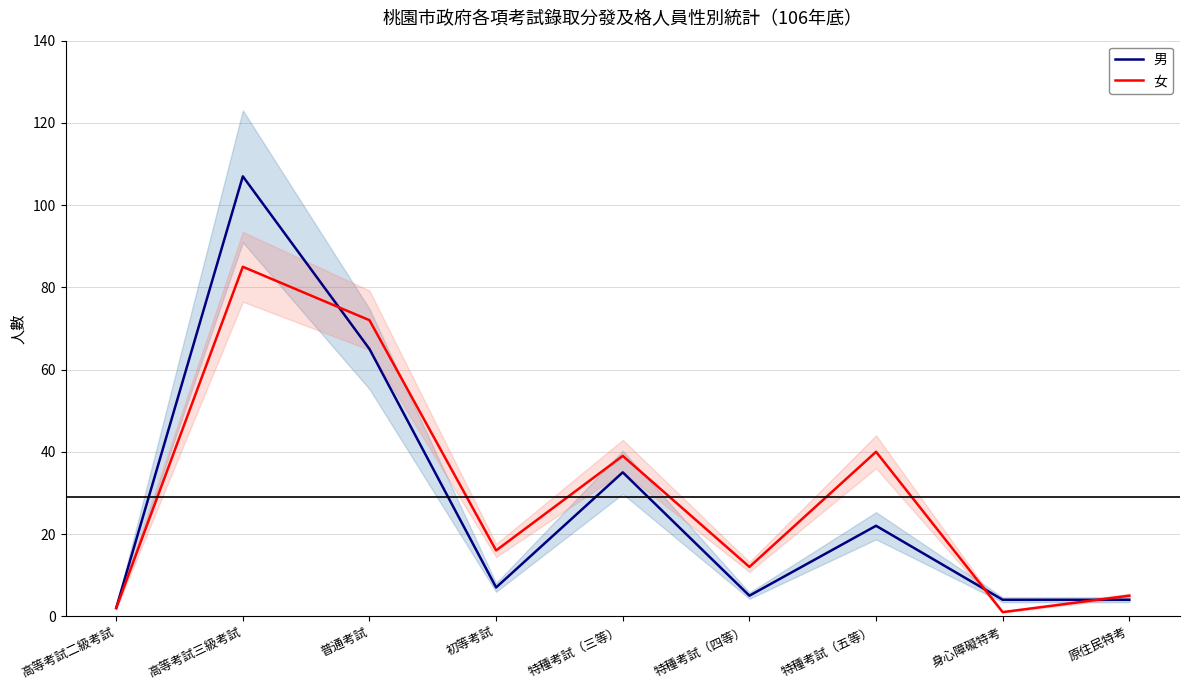

How many intersections are there between 女 and 男?

3